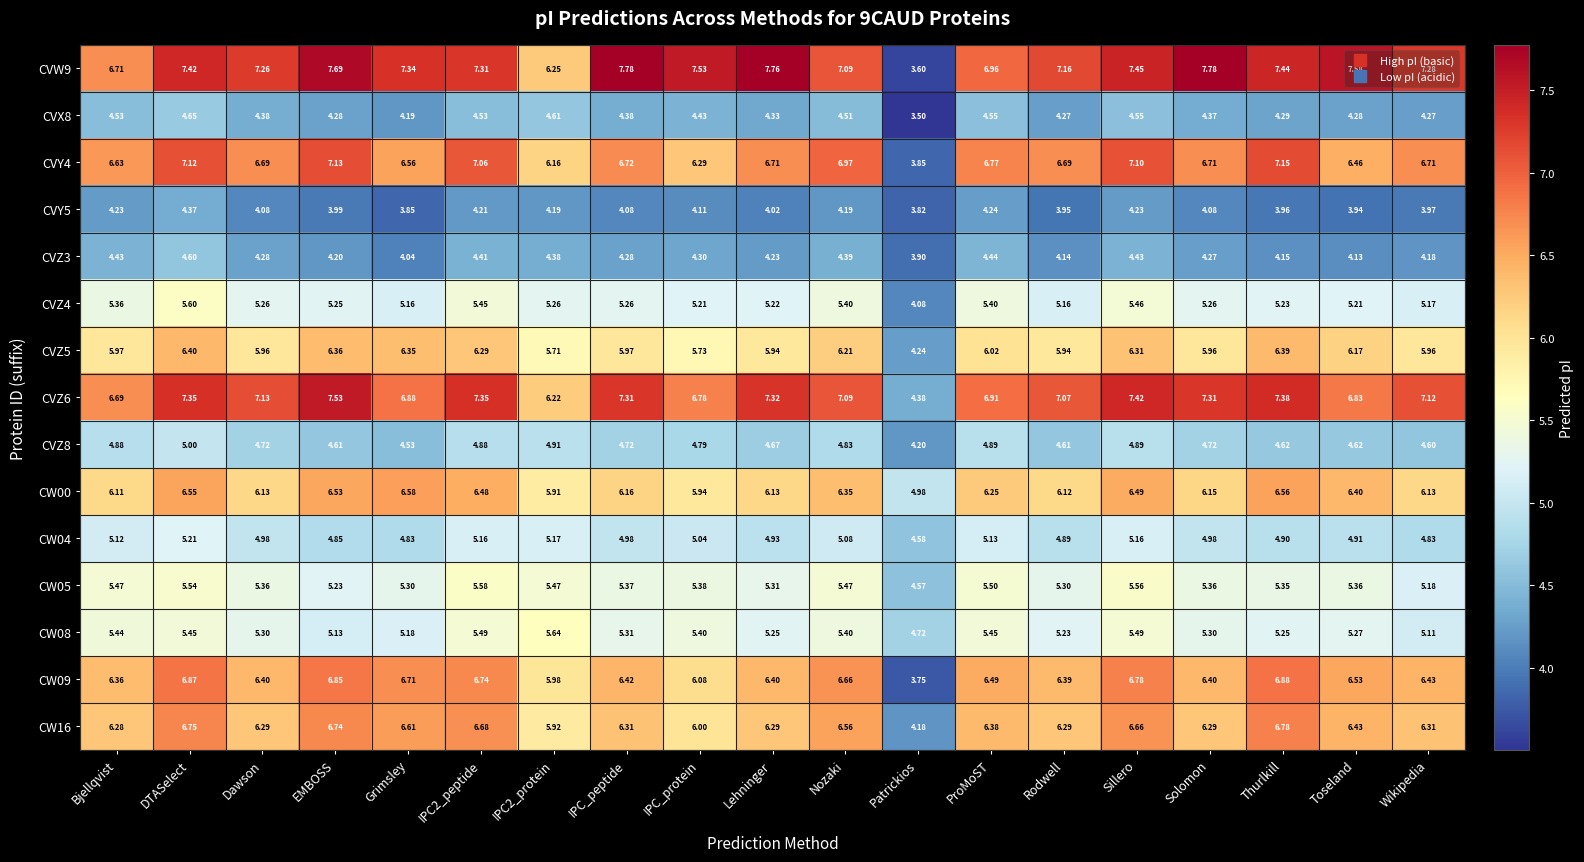

Count the number of data series in this chart.

15